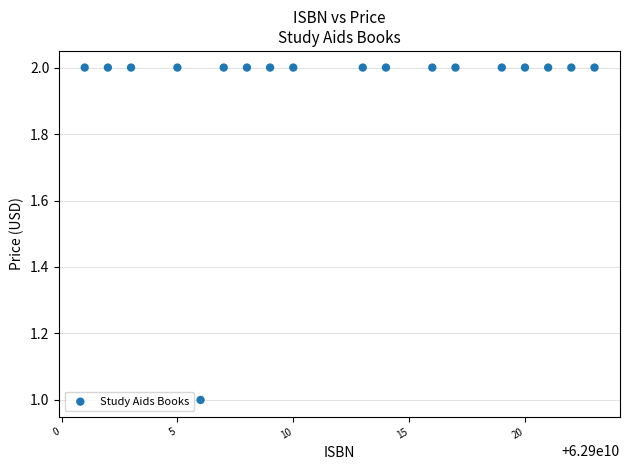

What is the range of X values (max minus min)?

22